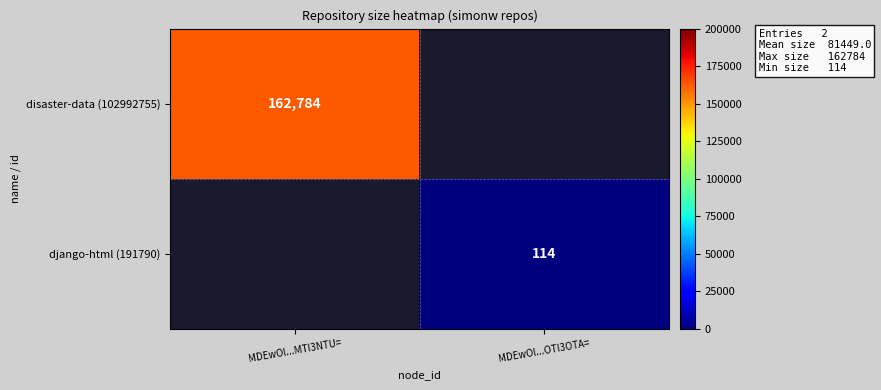

The django-html (191790) series shows 114 at MDEwOl...OTI3OTA=. True or false?

True